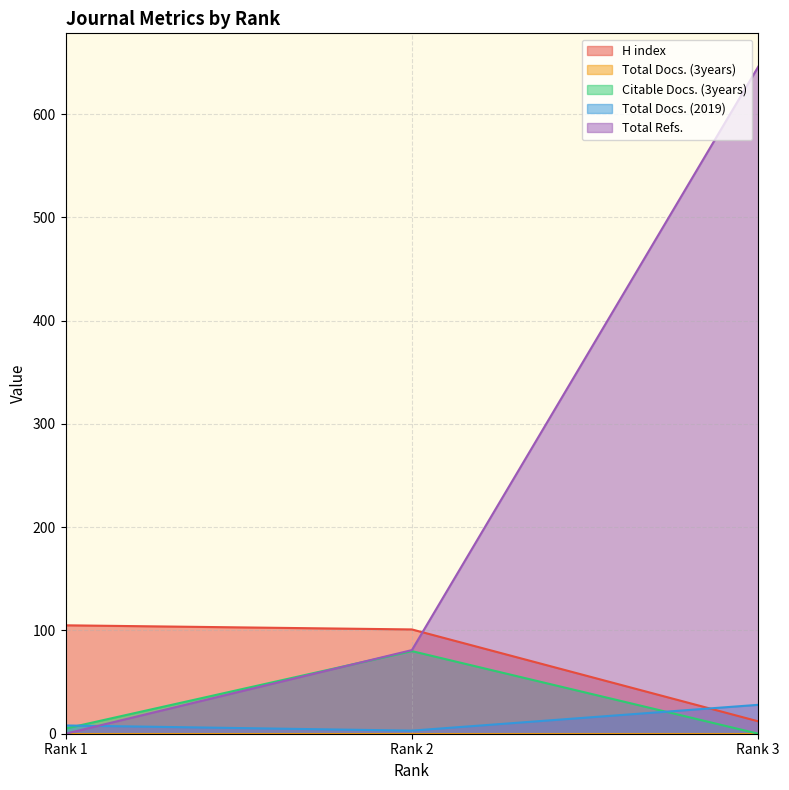

At which label does H index reach its minimum?

Rank 3